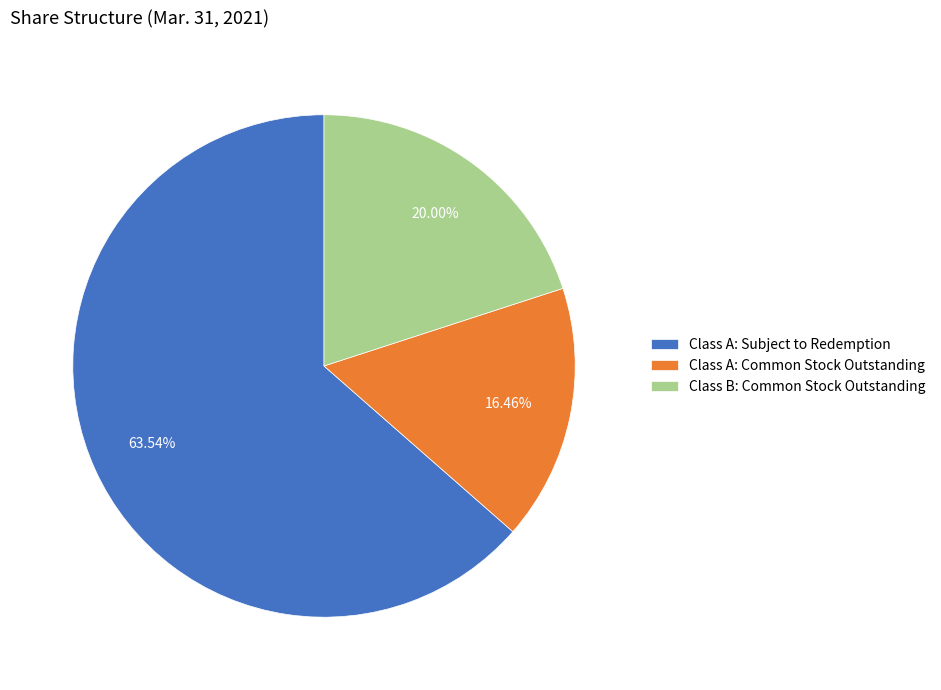

Which has a higher value, Class B: Common Stock Outstanding or Class A: Subject to Redemption?

Class A: Subject to Redemption